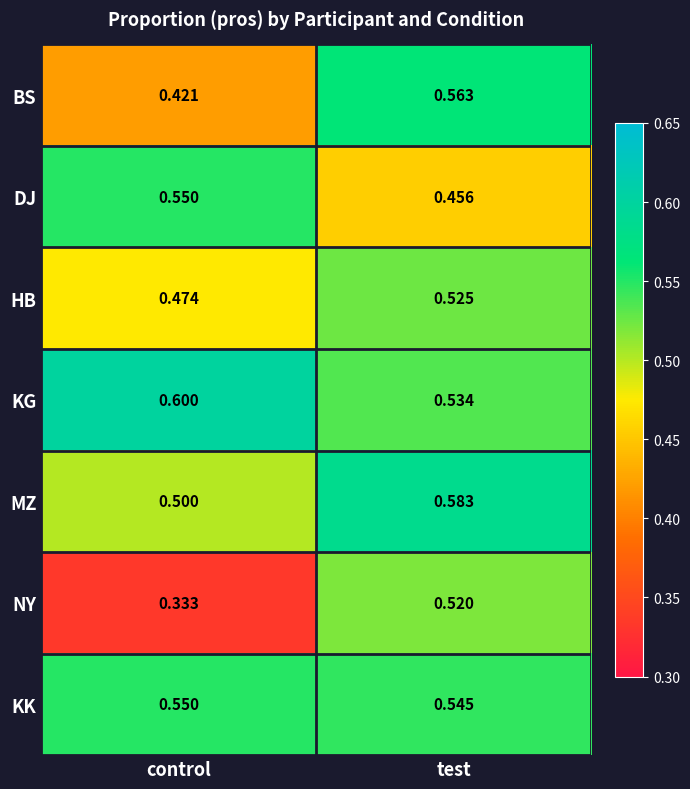

At which label is NY closest to 0?

control